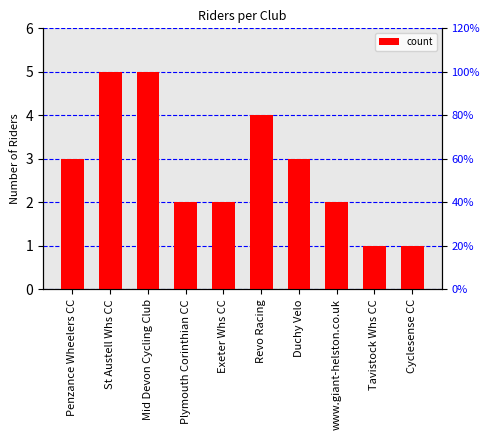

What is the maximum value shown in the chart?

5